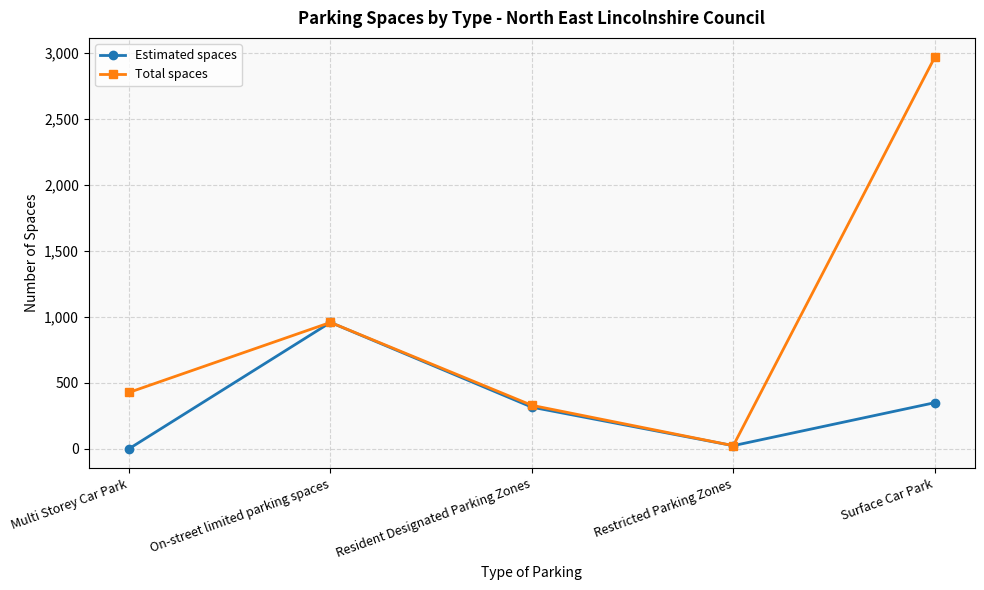

Reading right to left, extract all data points from this chart.

Estimated spaces: 349	23	315	958	0
Total spaces: 2968	23	329	958	427